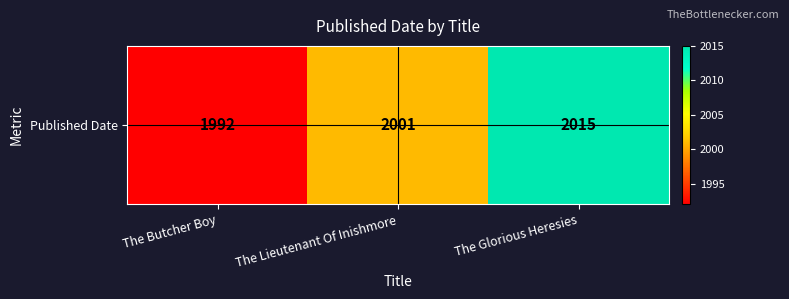

What value does the data have at The Butcher Boy, to the nearest 10?

1990